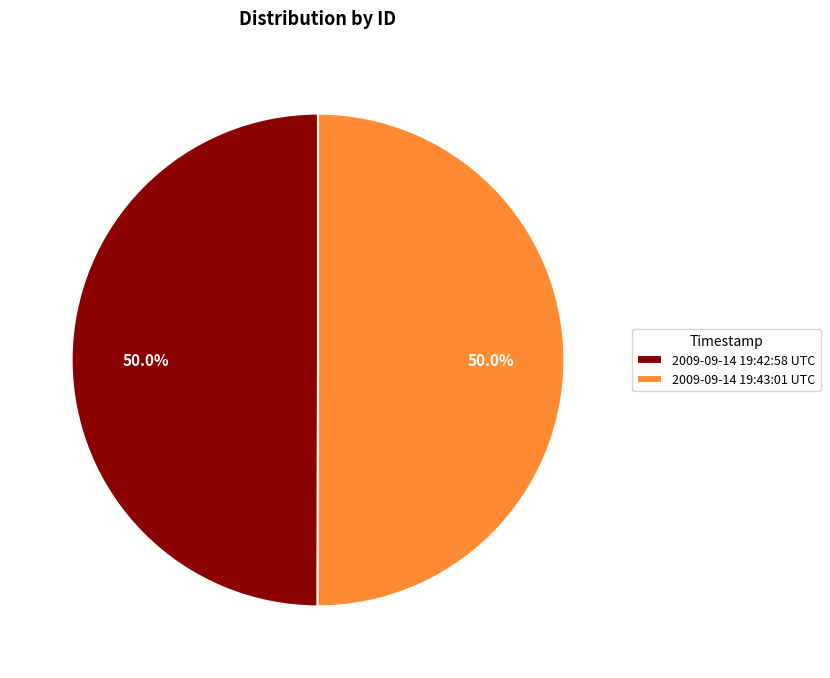

What is the ratio of the value at 2009-09-14 19:42:58 UTC to the value at 2009-09-14 19:43:01 UTC?

1.0